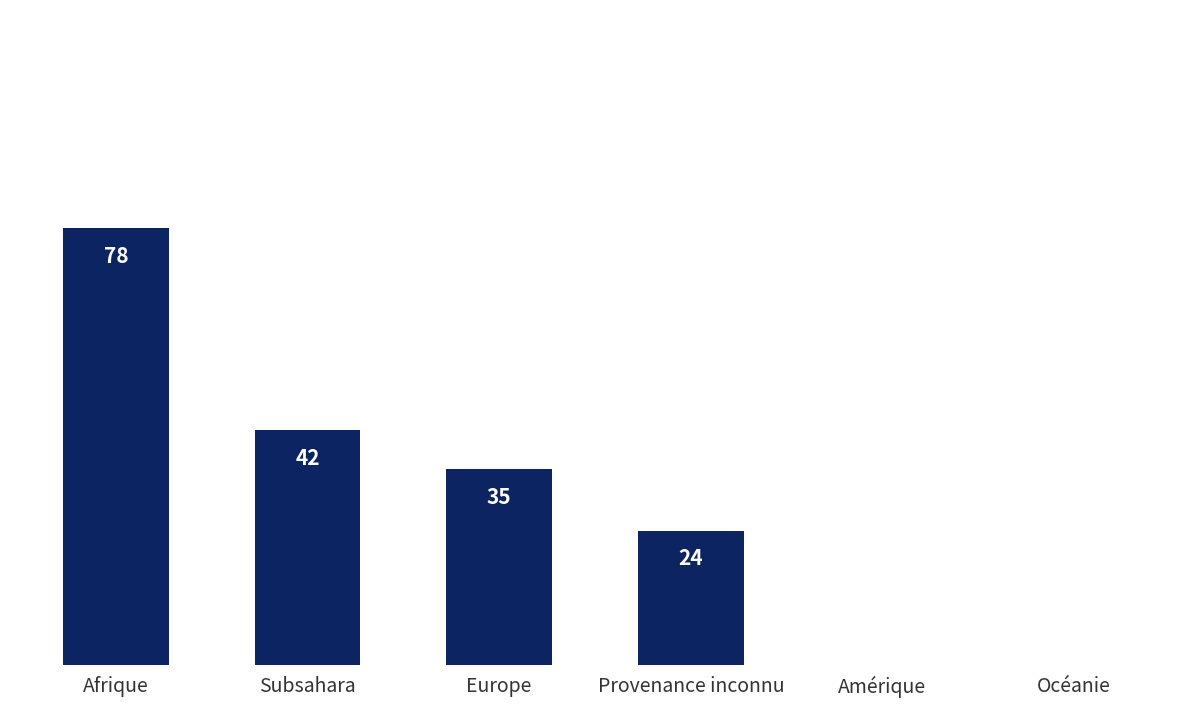

At which category does the chart reach its peak across all series?

Afrique